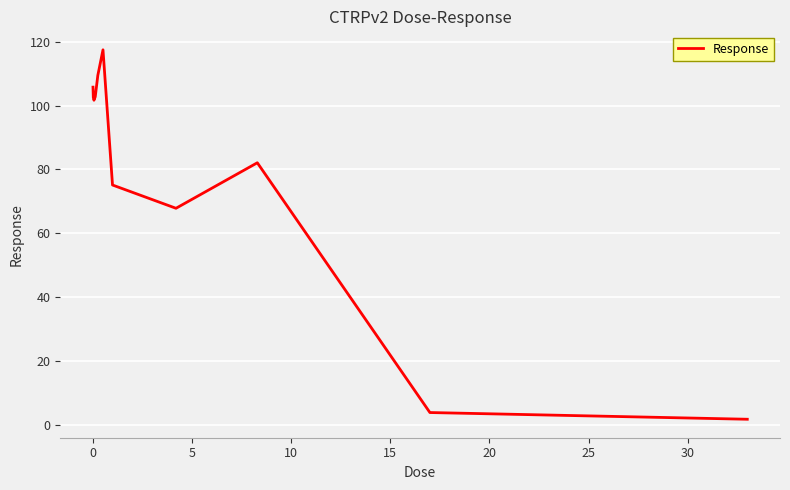

How many lines are shown in the chart?

1